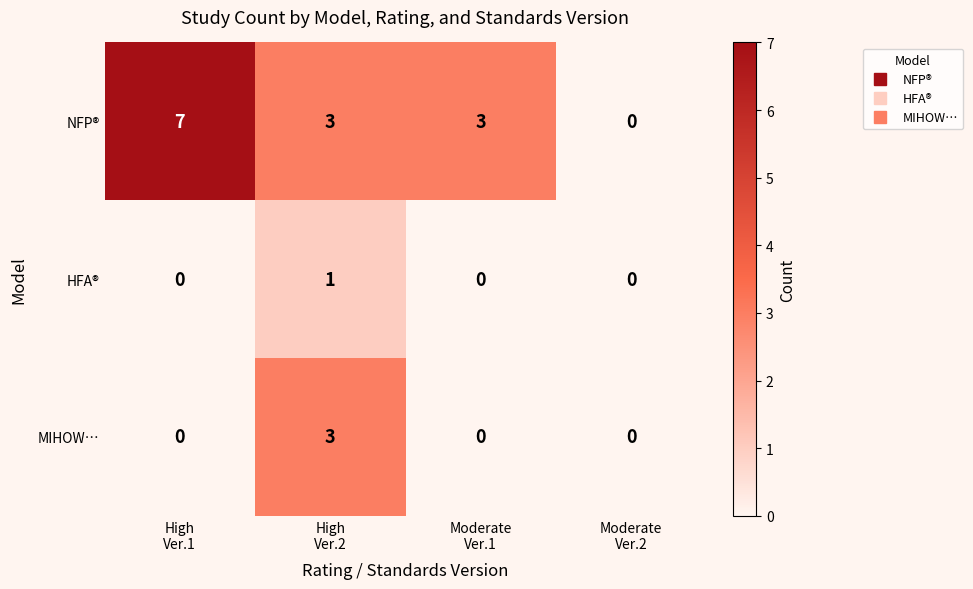

What is the difference between the highest and lowest values at High
Ver.2?

2